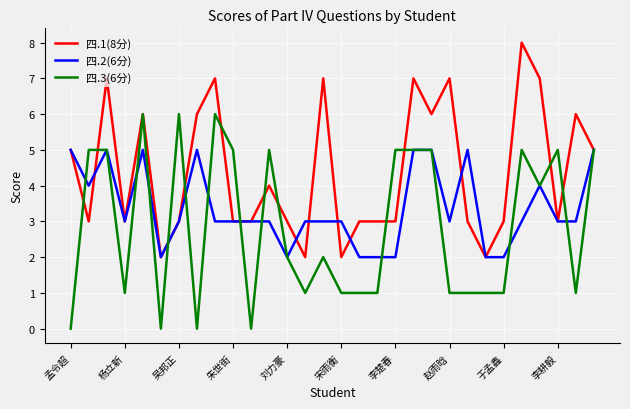

What are all the series names shown in the legend?

四.1(8分), 四.2(6分), 四.3(6分)